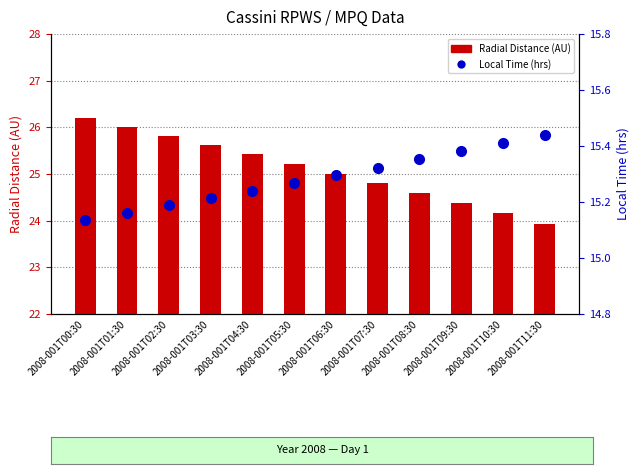

Which category has the lowest value in the Radial Distance series?

2008-001T11:30